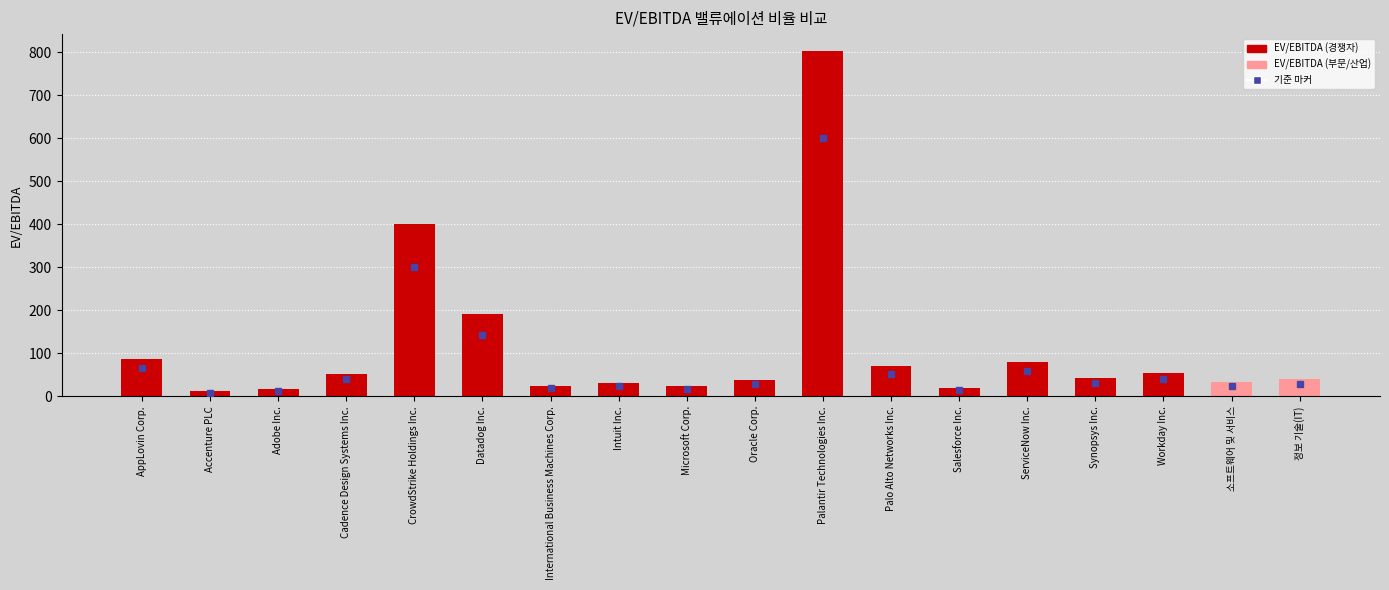

What is the label of the 15th bar from the left?

Synopsys Inc.